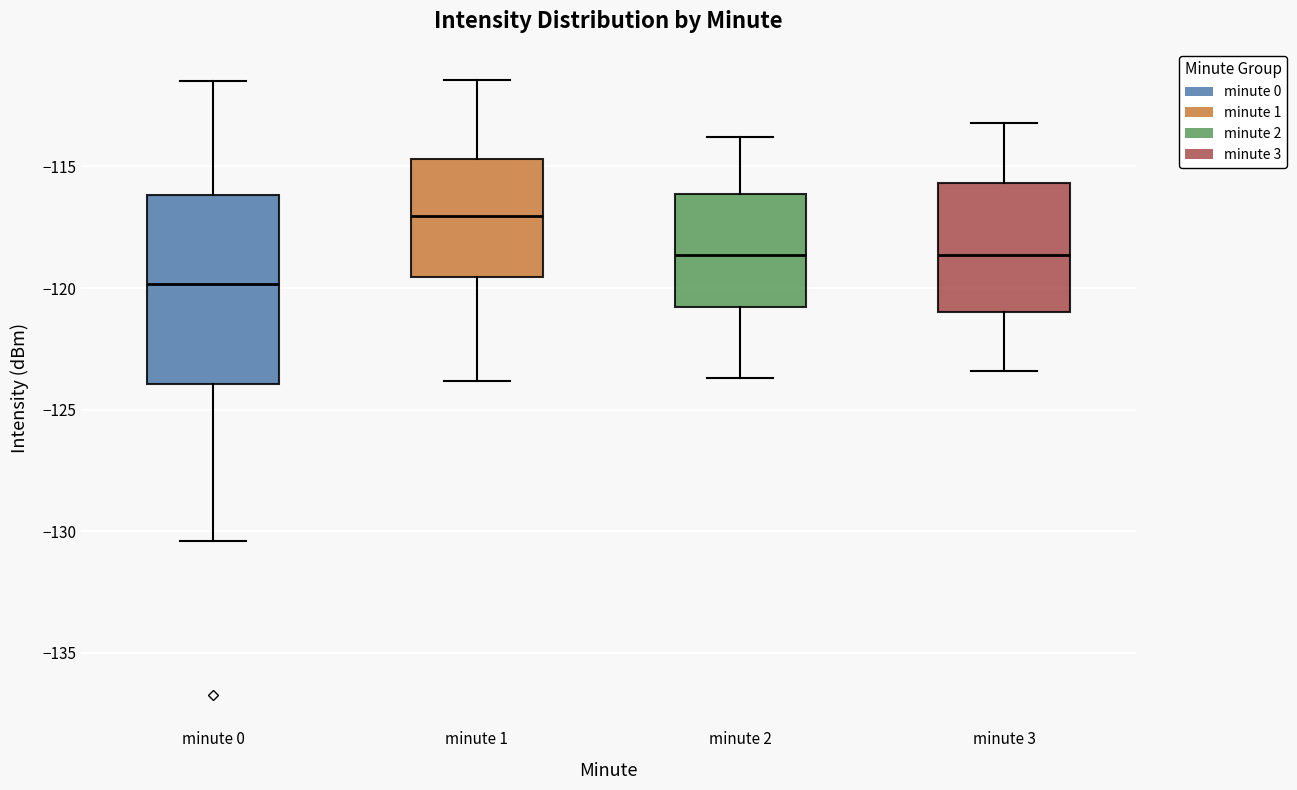

Which box has the lowest median line?

minute 0